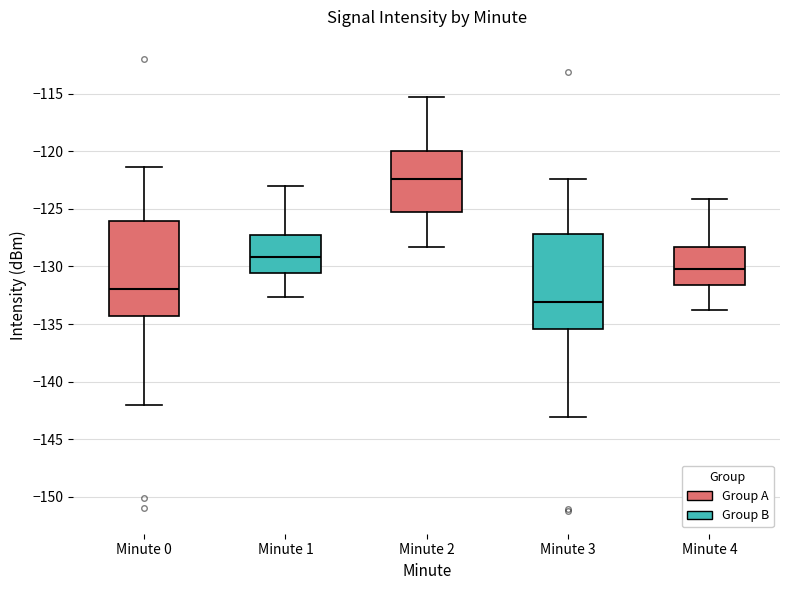

Where is the upper edge of the box for Minute 4 on the y-axis? The values are not printed on the chart, so give them approximately, as read against the axis.

-128.5